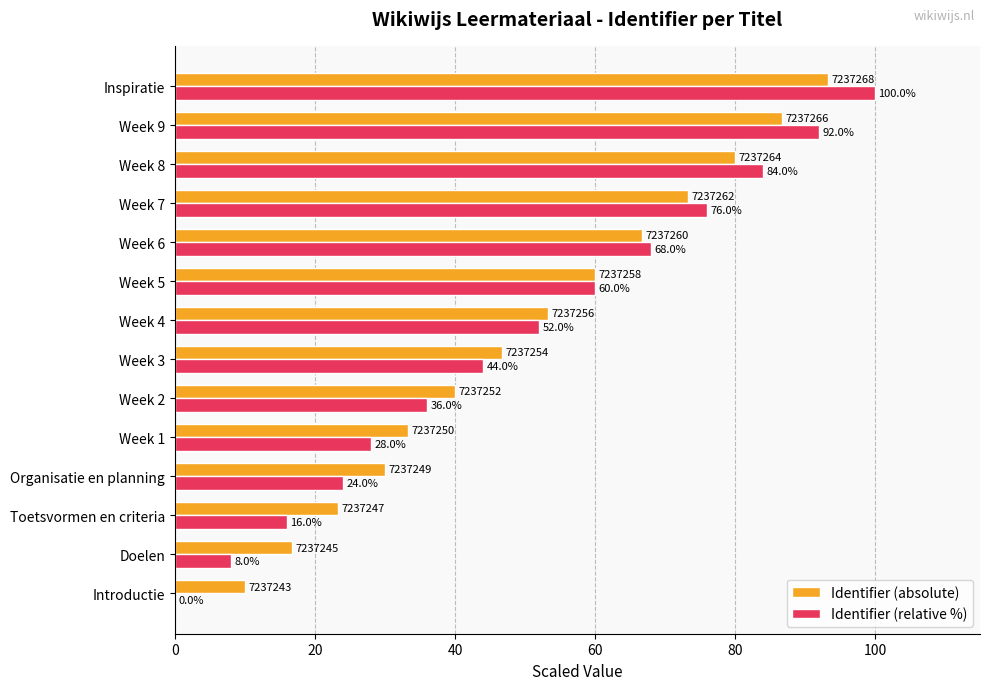

What is the approximate value of Identifier (absolute) at Week 3?

46.7